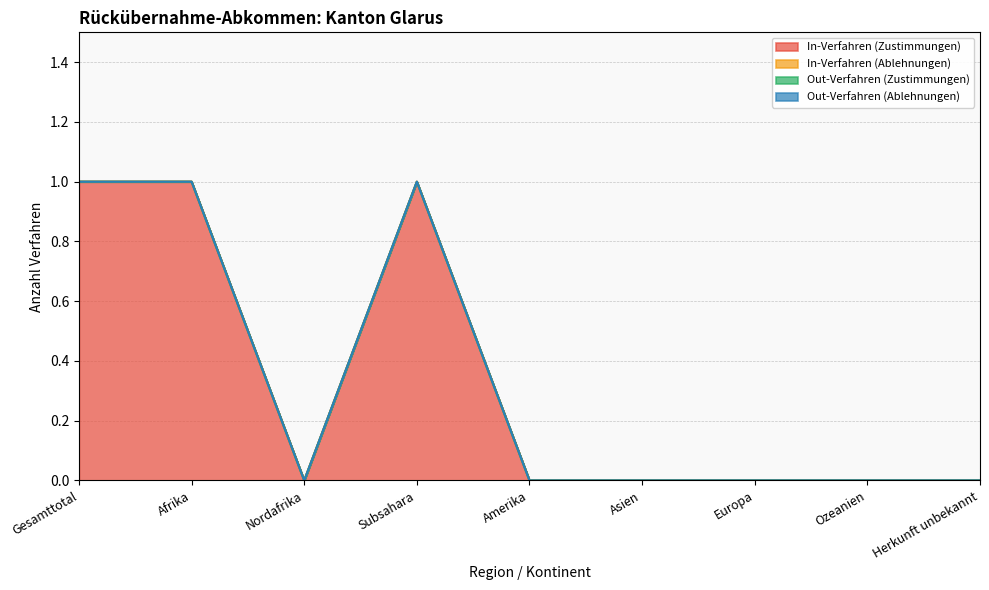

True or false: In-Verfahren (Zustimmungen) and Out-Verfahren (Ablehnungen) cross at least once.

False